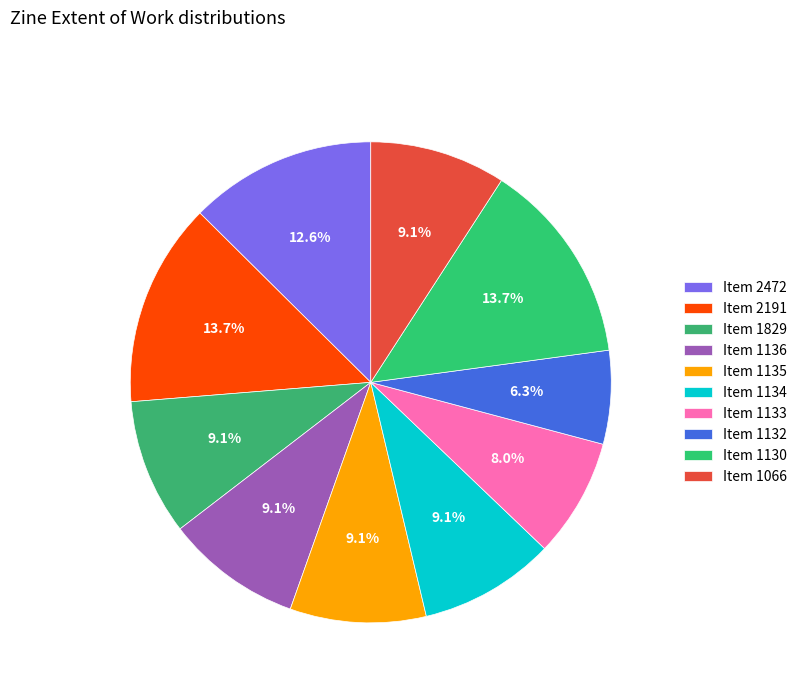

Count the number of slices in the pie.

10